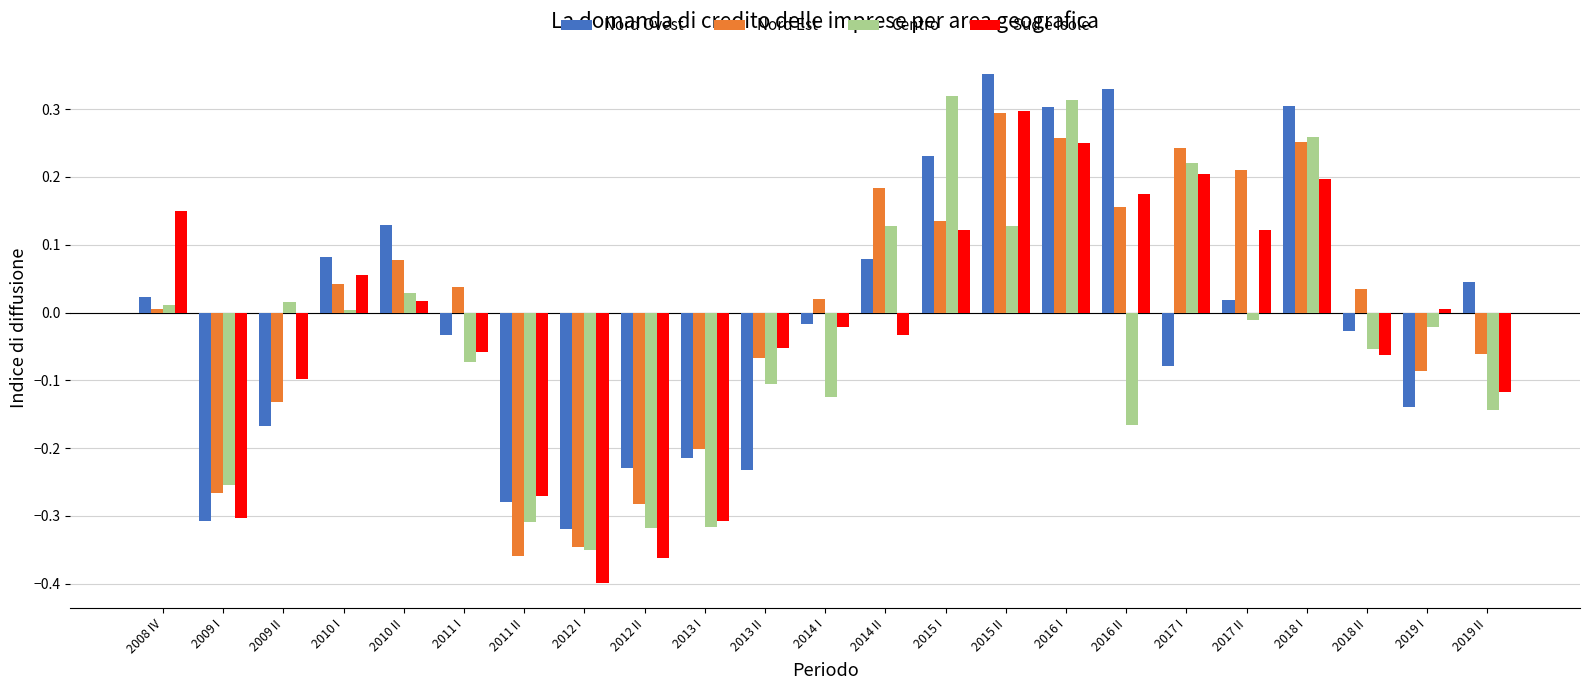

Which series has the largest total across all categories?

Nord Est